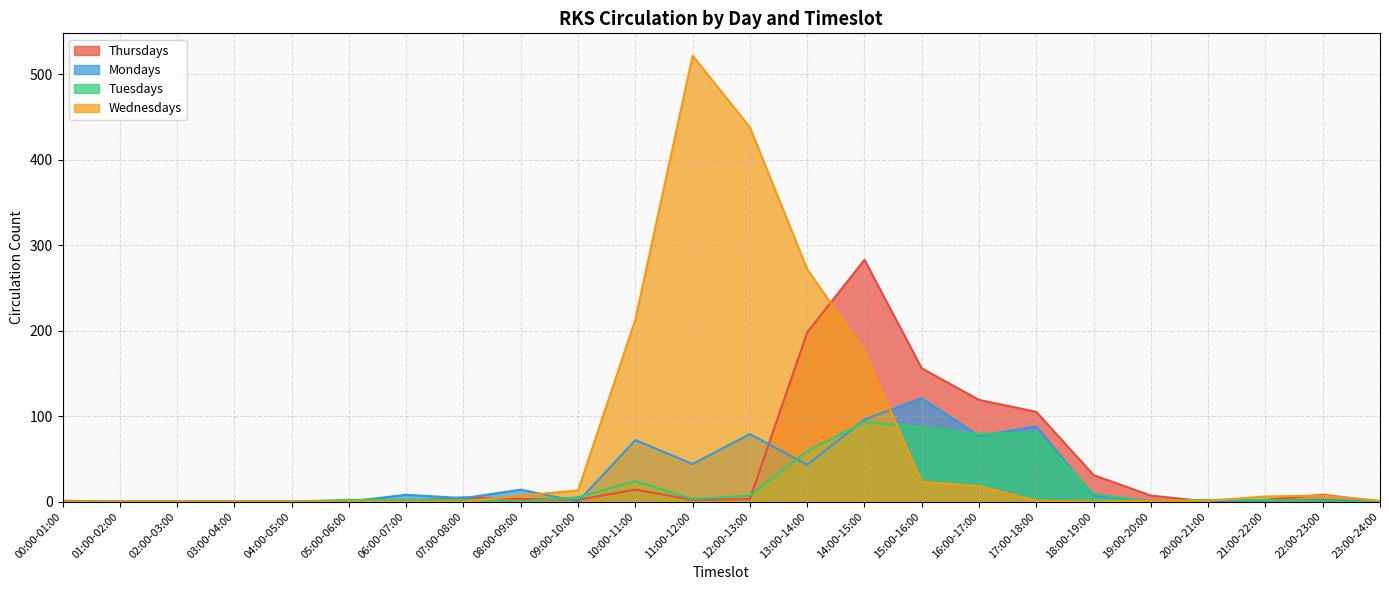

At 21:00-22:00, list the series in order from largest to smallest.

Wednesdays, Thursdays, Tuesdays, Mondays